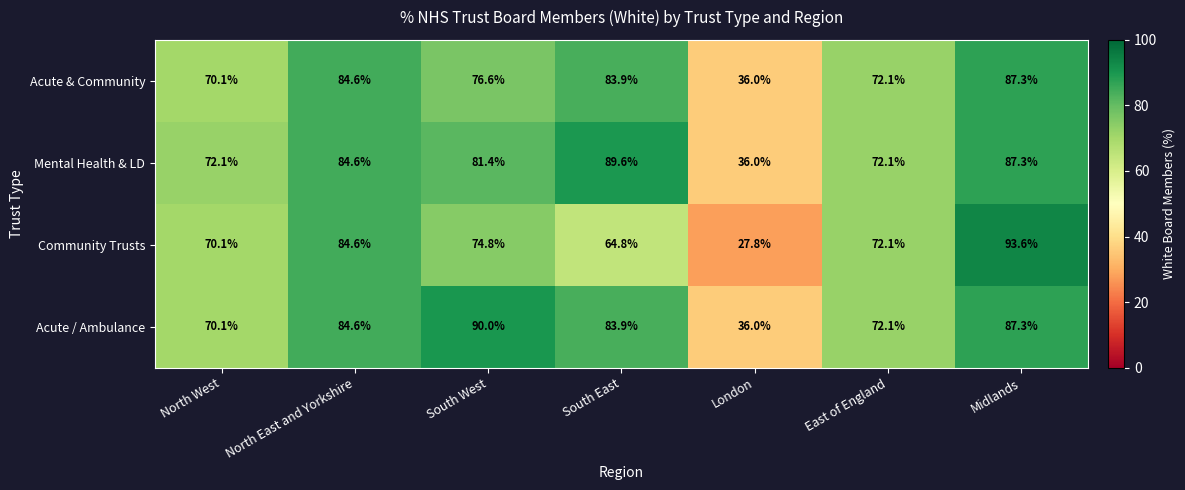

The Community Trusts series shows 74.8 at South West. True or false?

True